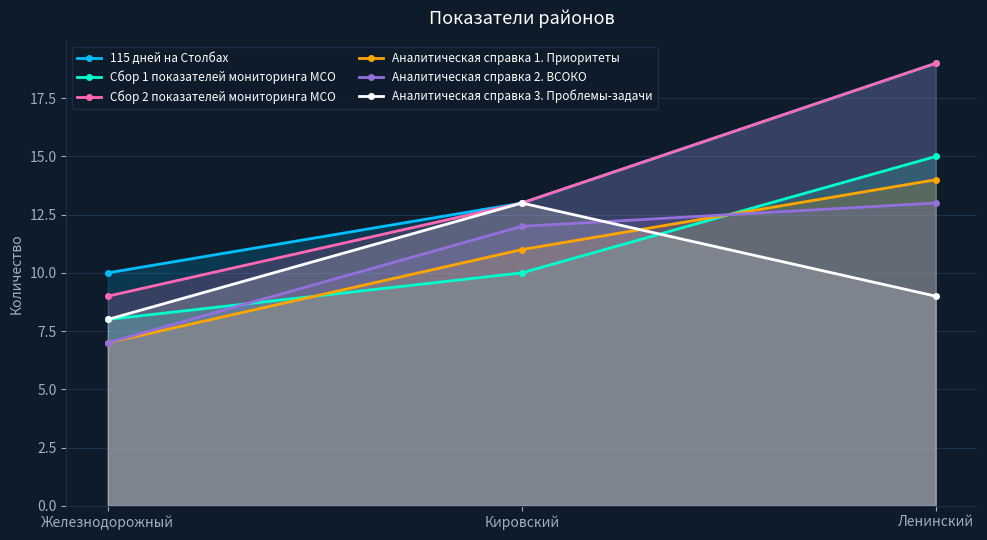

Reading left to right, extract all data points from this chart.

115 дней на Столбах: Железнодорожный=10	Кировский=13	Ленинский=19
Сбор 1 показателей мониторинга МСО: Железнодорожный=8	Кировский=10	Ленинский=15
Сбор 2 показателей мониторинга МСО: Железнодорожный=9	Кировский=13	Ленинский=19
Аналитическая справка 1. Приоритеты: Железнодорожный=7	Кировский=11	Ленинский=14
Аналитическая справка 2. ВСОКО: Железнодорожный=7	Кировский=12	Ленинский=13
Аналитическая справка 3. Проблемы-задачи: Железнодорожный=8	Кировский=13	Ленинский=9